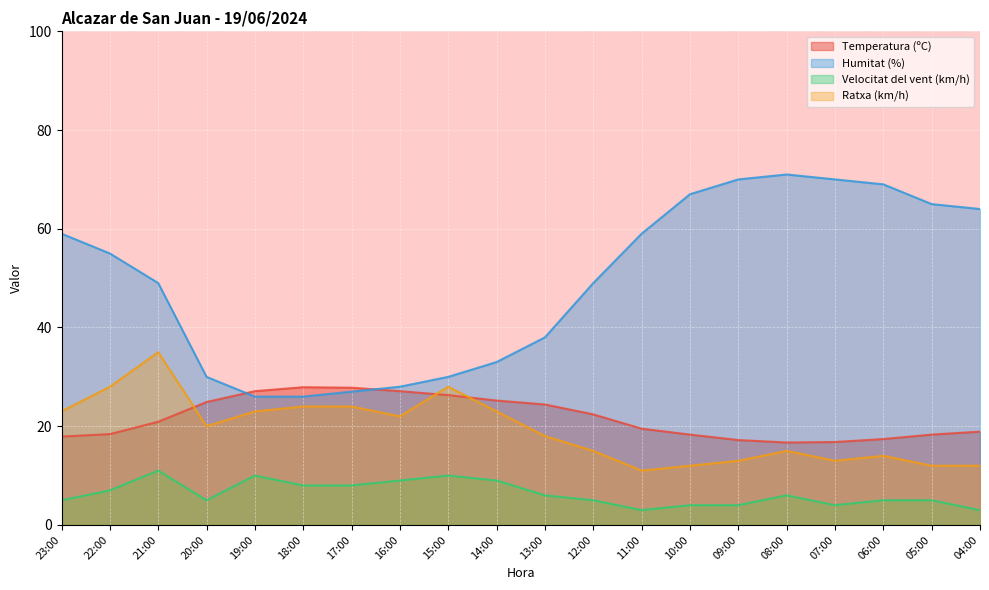

How many interior local valleys does the Velocitat del vent (km/h) series have?

3